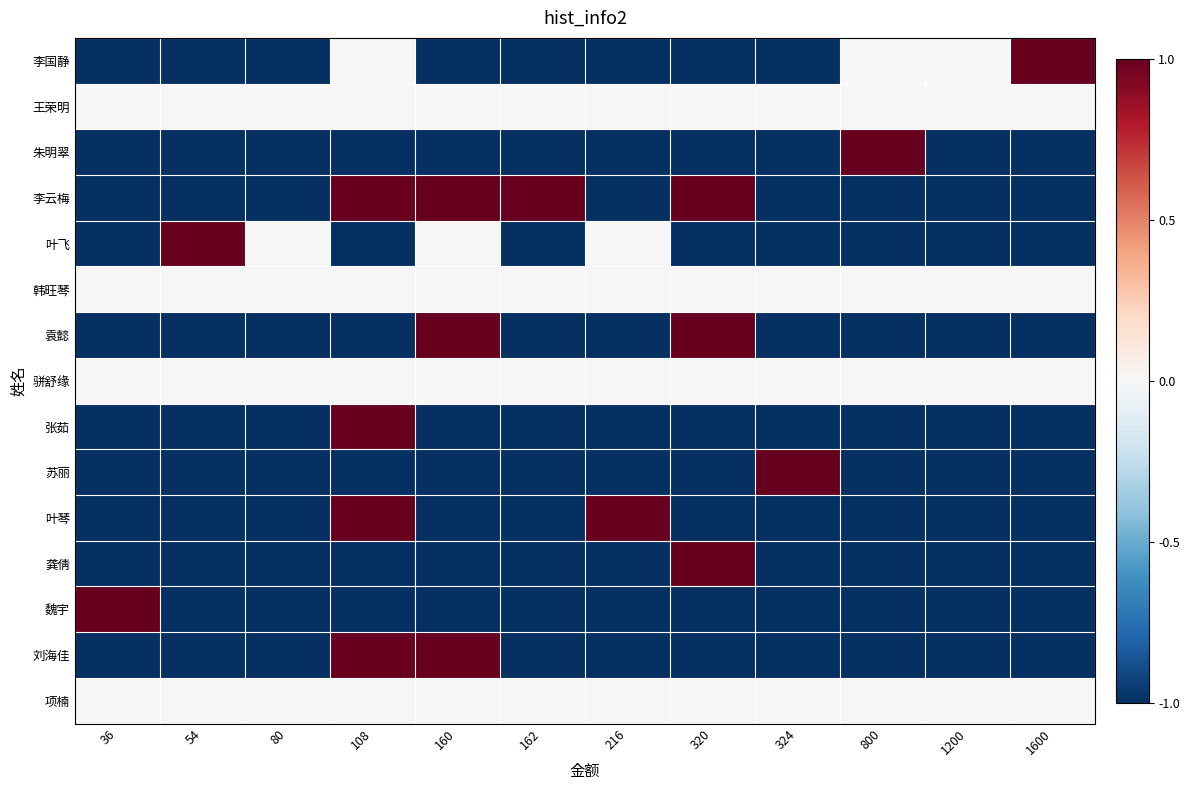

Reading right to left, transcribe all the data shown in this chart.

李国静: 1600=1	1200=0	800=0	324=-1	320=-1	216=-1	162=-1	160=-1	108=0	80=-1	54=-1	36=-1
王荣明: 1600=0	1200=0	800=0	324=0	320=0	216=0	162=0	160=0	108=0	80=0	54=0	36=0
朱明翠: 1600=-1	1200=-1	800=1	324=-1	320=-1	216=-1	162=-1	160=-1	108=-1	80=-1	54=-1	36=-1
李云梅: 1600=-1	1200=-1	800=-1	324=-1	320=1	216=-1	162=1	160=1	108=1	80=-1	54=-1	36=-1
叶飞: 1600=-1	1200=-1	800=-1	324=-1	320=-1	216=0	162=-1	160=0	108=-1	80=0	54=1	36=-1
韩旺琴: 1600=0	1200=0	800=0	324=0	320=0	216=0	162=0	160=0	108=0	80=0	54=0	36=0
袁懿: 1600=-1	1200=-1	800=-1	324=-1	320=1	216=-1	162=-1	160=1	108=-1	80=-1	54=-1	36=-1
骈舒缘: 1600=0	1200=0	800=0	324=0	320=0	216=0	162=0	160=0	108=0	80=0	54=0	36=0
张茹: 1600=-1	1200=-1	800=-1	324=-1	320=-1	216=-1	162=-1	160=-1	108=1	80=-1	54=-1	36=-1
苏丽: 1600=-1	1200=-1	800=-1	324=1	320=-1	216=-1	162=-1	160=-1	108=-1	80=-1	54=-1	36=-1
叶琴: 1600=-1	1200=-1	800=-1	324=-1	320=-1	216=1	162=-1	160=-1	108=1	80=-1	54=-1	36=-1
龚倩: 1600=-1	1200=-1	800=-1	324=-1	320=1	216=-1	162=-1	160=-1	108=-1	80=-1	54=-1	36=-1
魏宇: 1600=-1	1200=-1	800=-1	324=-1	320=-1	216=-1	162=-1	160=-1	108=-1	80=-1	54=-1	36=1
刘海佳: 1600=-1	1200=-1	800=-1	324=-1	320=-1	216=-1	162=-1	160=1	108=1	80=-1	54=-1	36=-1
项楠: 1600=0	1200=0	800=0	324=0	320=0	216=0	162=0	160=0	108=0	80=0	54=0	36=0